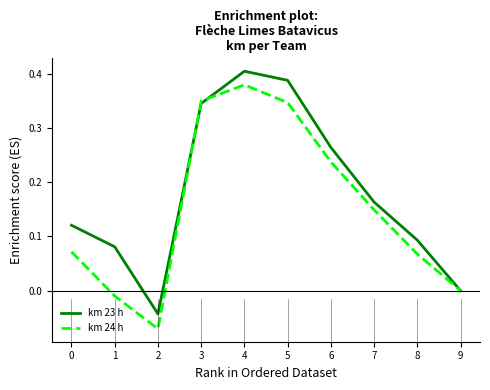

Which series has the largest total across all categories?

km 23 h